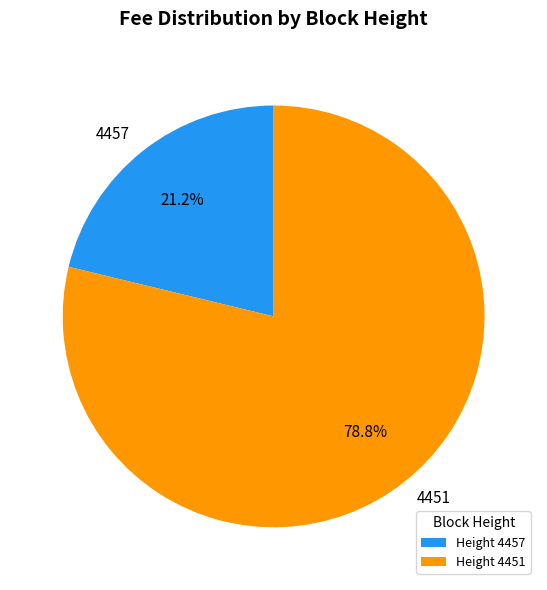

Between 4457 and 4451, which is larger?

4451